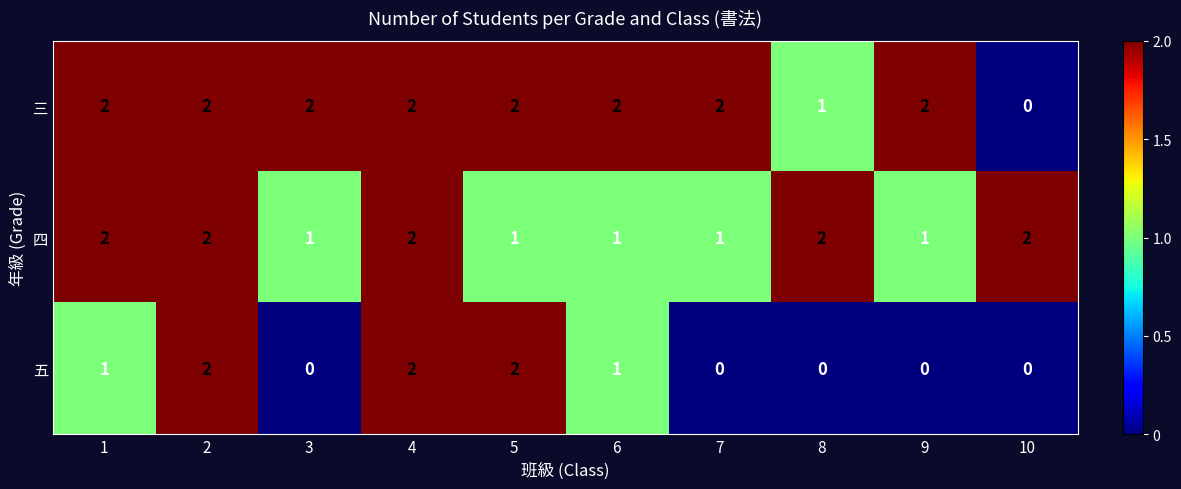

Which series has the largest total across all categories?

三